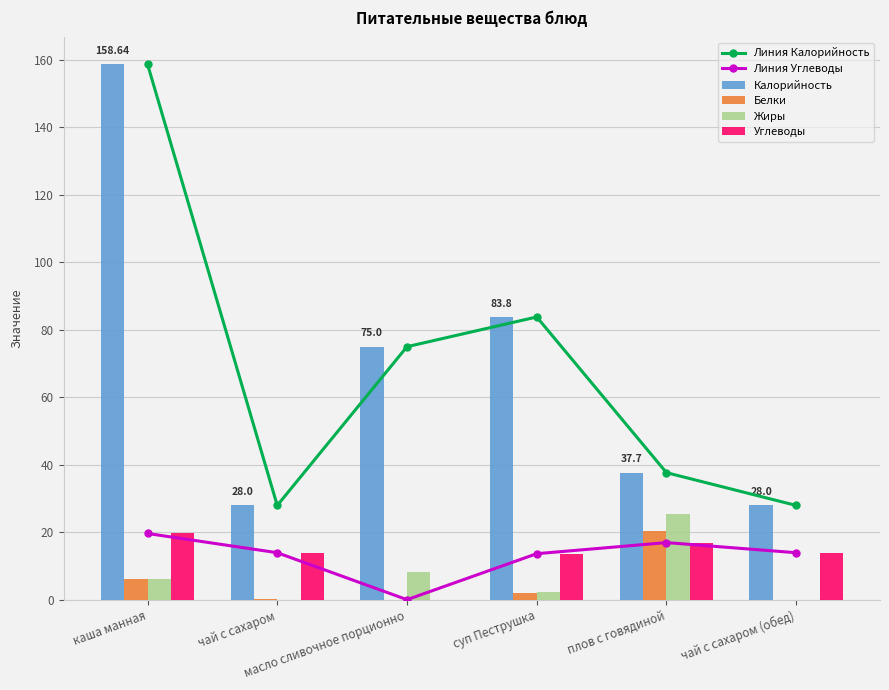

What is the sum of the Углеводы values at суп Пеструшка and чай с сахаром (обед)?

27.7